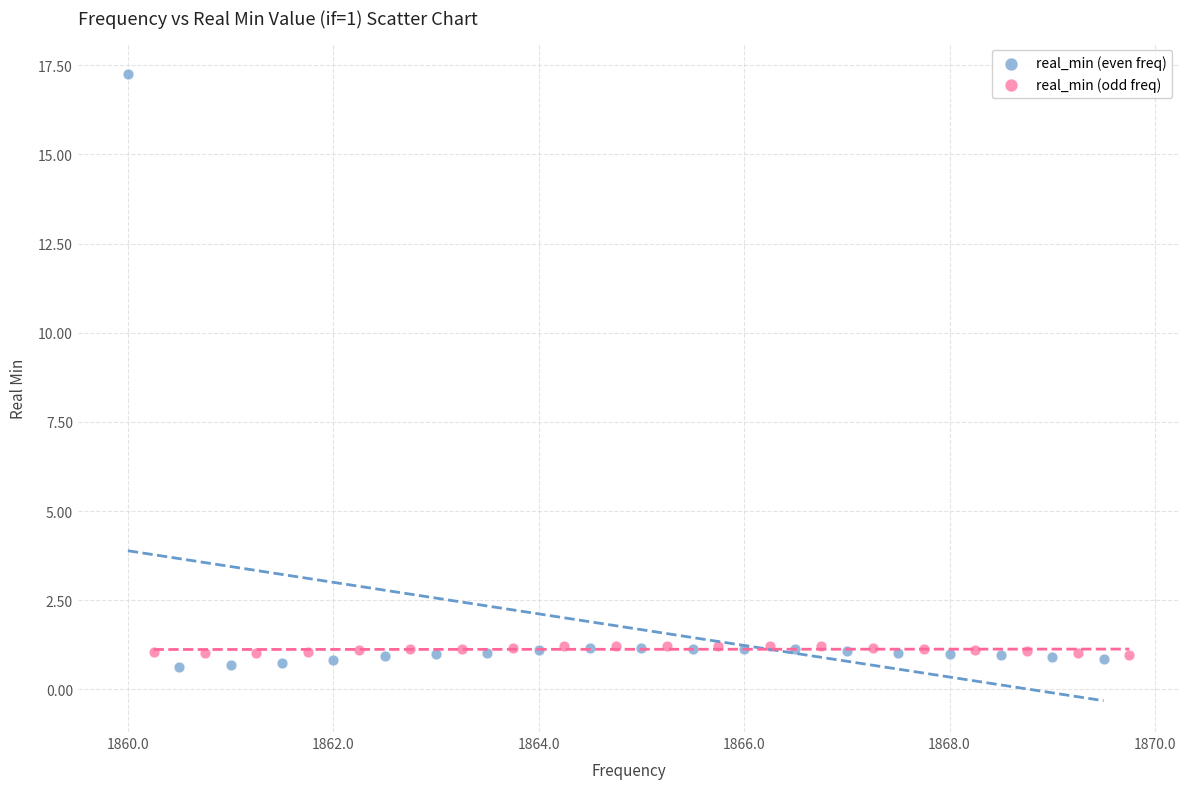

Which series contains the highest Y value?

real_min (even freq)